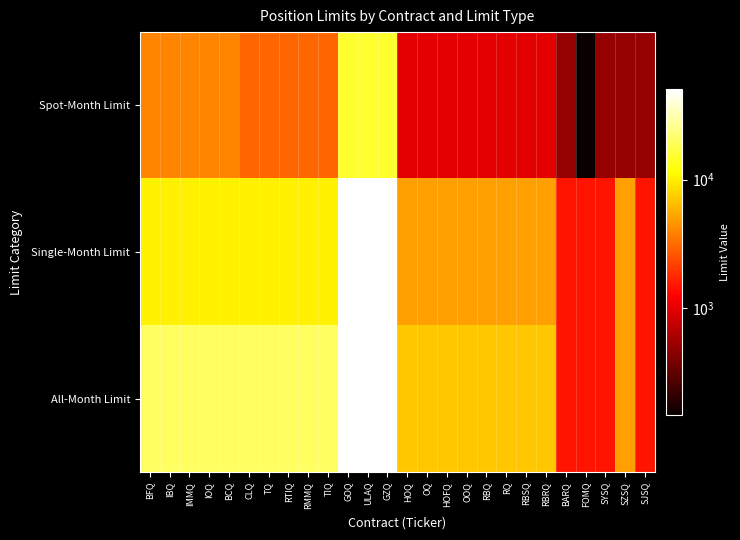

Reading right to left, what are all the values shown in this chart?

Spot-Month Limit: SJSQ=500	SZSQ=500	SYSQ=500	FOMQ=150	BARQ=500	RBRQ=1000	RBSQ=1000	RQ=1000	RBQ=1000	OOQ=1000	HOFQ=1000	OQ=1000	HOQ=1000	GZQ=15000	ULAQ=15000	GOQ=15000	TIQ=3000	RMMQ=3000	RTIQ=3000	TQ=3000	CLQ=3000	BCQ=4000	IOQ=4000	IMMQ=4000	IBQ=4000	BFQ=4000
Single-Month Limit: SJSQ=1500	SZSQ=5000	SYSQ=1500	FOMQ=1500	BARQ=1500	RBRQ=5000	RBSQ=5000	RQ=5000	RBQ=5000	OOQ=5000	HOFQ=5000	OQ=5000	HOQ=5000	GZQ=50000	ULAQ=50000	GOQ=50000	TIQ=10000	RMMQ=10000	RTIQ=10000	TQ=10000	CLQ=10000	BCQ=10000	IOQ=10000	IMMQ=10000	IBQ=10000	BFQ=10000
All-Month Limit: SJSQ=1500	SZSQ=5000	SYSQ=1500	FOMQ=1500	BARQ=1500	RBRQ=7000	RBSQ=7000	RQ=7000	RBQ=7000	OOQ=7000	HOFQ=7000	OQ=7000	HOQ=7000	GZQ=50000	ULAQ=50000	GOQ=50000	TIQ=20000	RMMQ=20000	RTIQ=20000	TQ=20000	CLQ=20000	BCQ=20000	IOQ=20000	IMMQ=20000	IBQ=20000	BFQ=20000